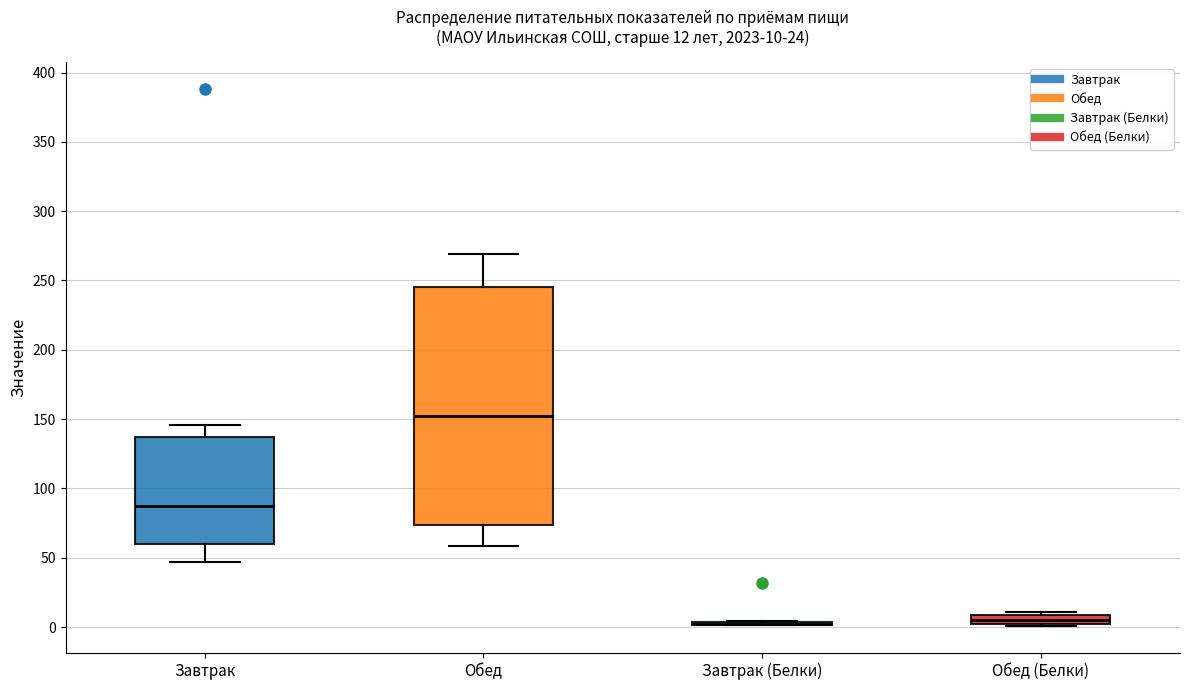

Comparing the boxes themselves (not the whiskers), which one is the tallest?

Обед